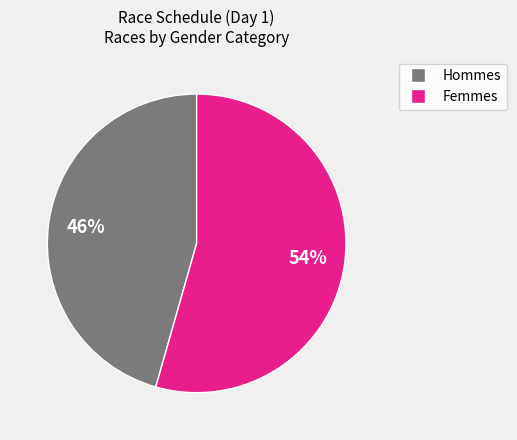

Is there a majority slice in this chart?

Yes